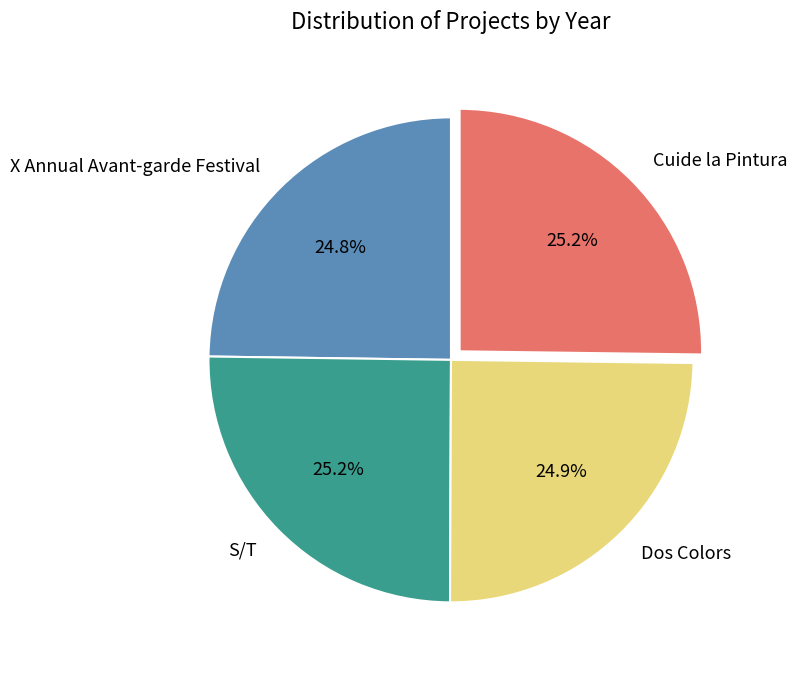

What percentage do Cuide la Pintura and X Annual Avant-garde Festival together represent?

50.0%